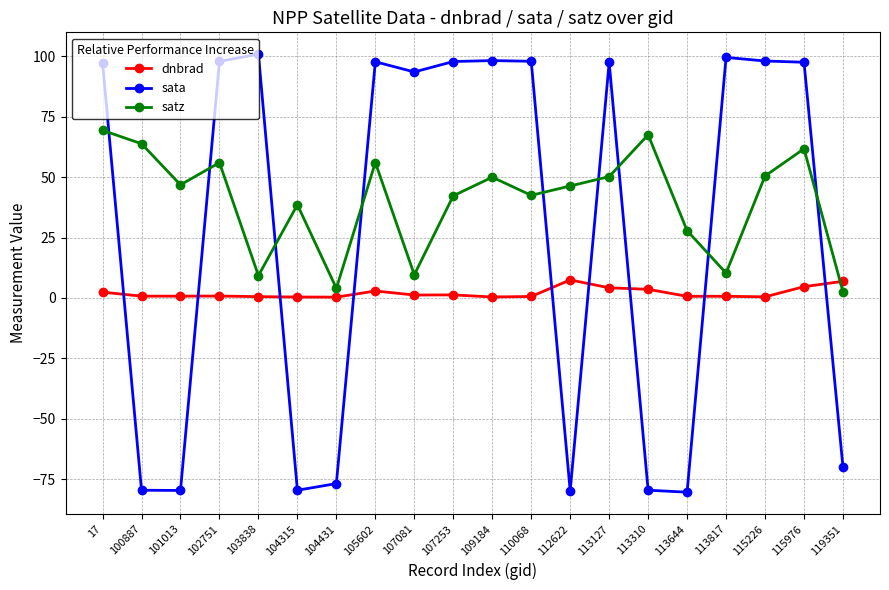

Which series changed the most between 100887 and 102751?

sata